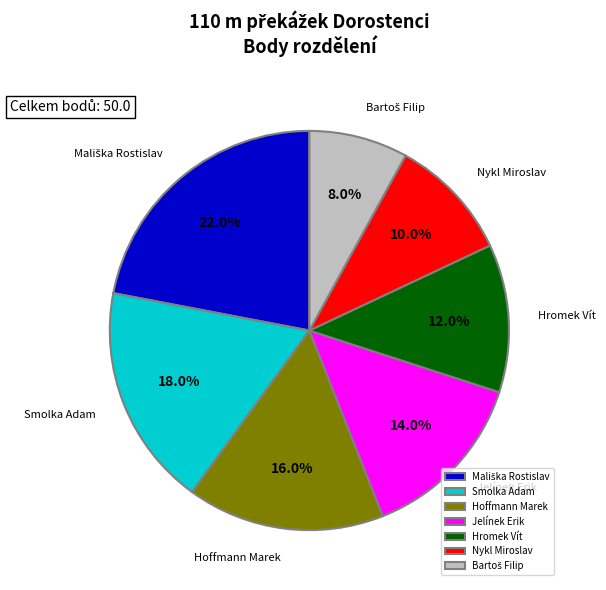

Count the number of slices in the pie.

7